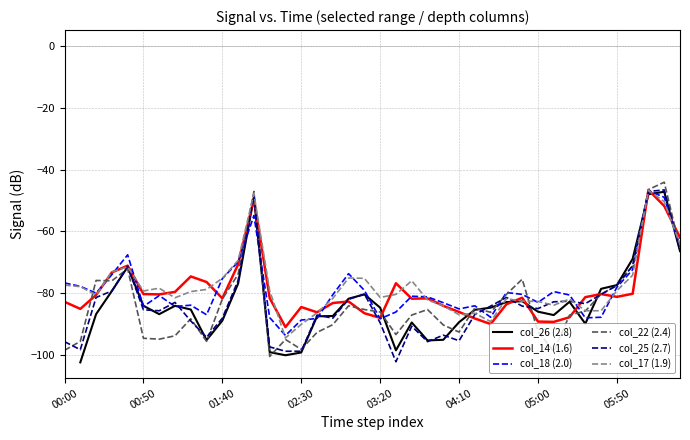

Read the col_22 (2.4) value at 05:00.

-92.4